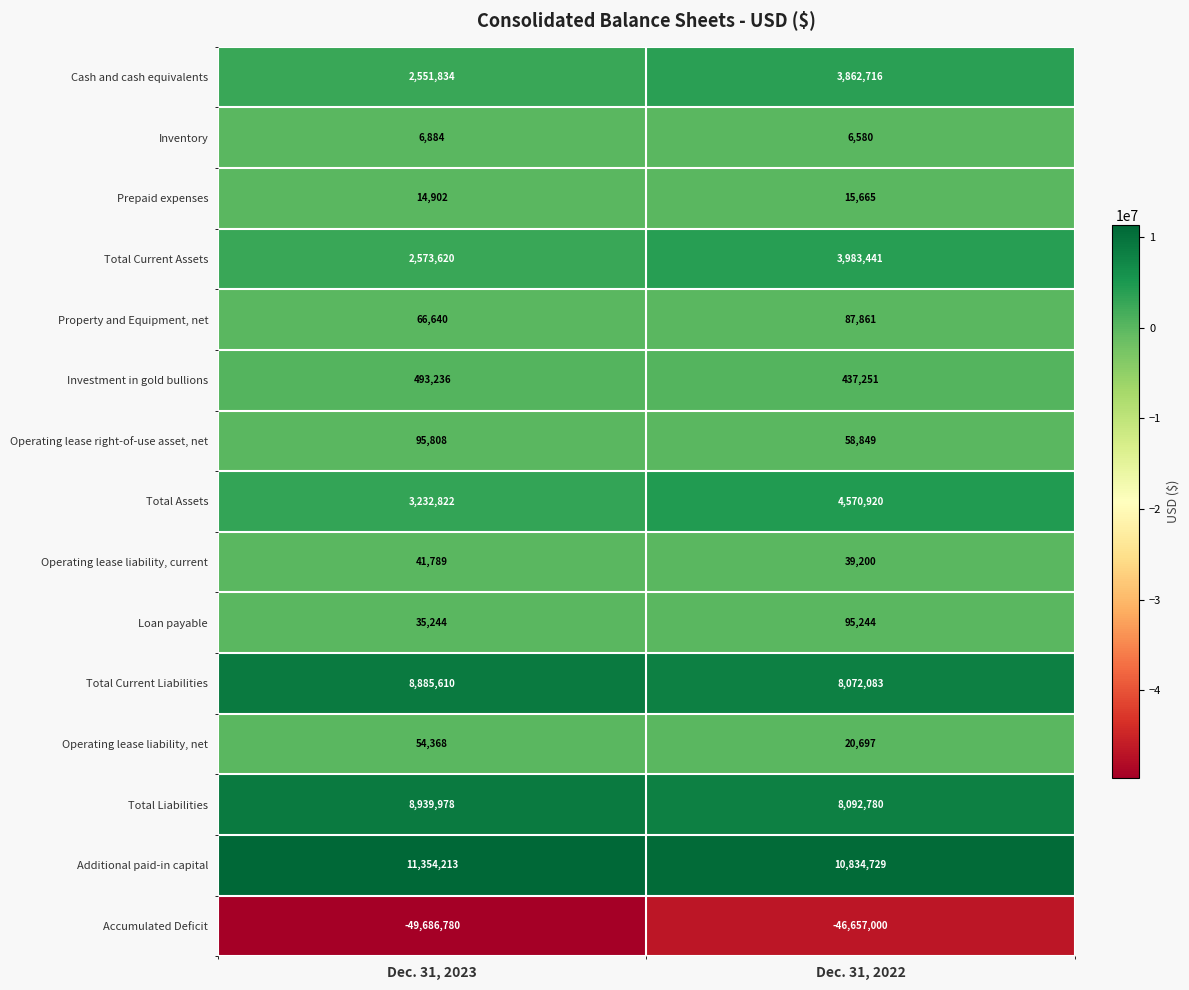

Reading left to right, what are all the values shown in this chart?

Cash and cash equivalents: 2551834	3862716
Inventory: 6884	6580
Prepaid expenses: 14902	15665
Total Current Assets: 2573620	3983441
Property and Equipment, net: 66640	87861
Investment in gold bullions: 493236	437251
Operating lease right-of-use asset, net: 95808	58849
Total Assets: 3232822	4570920
Operating lease liability, current: 41789	39200
Loan payable: 35244	95244
Total Current Liabilities: 8885610	8072083
Operating lease liability, net: 54368	20697
Total Liabilities: 8939978	8092780
Additional paid-in capital: 11354213	10834729
Accumulated Deficit: -49686780	-46657000